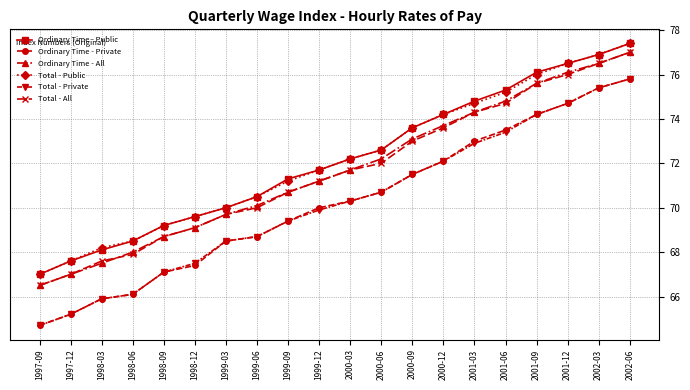

Which series changed the most between 1999-09 and 2001-12?

Ordinary Time - All